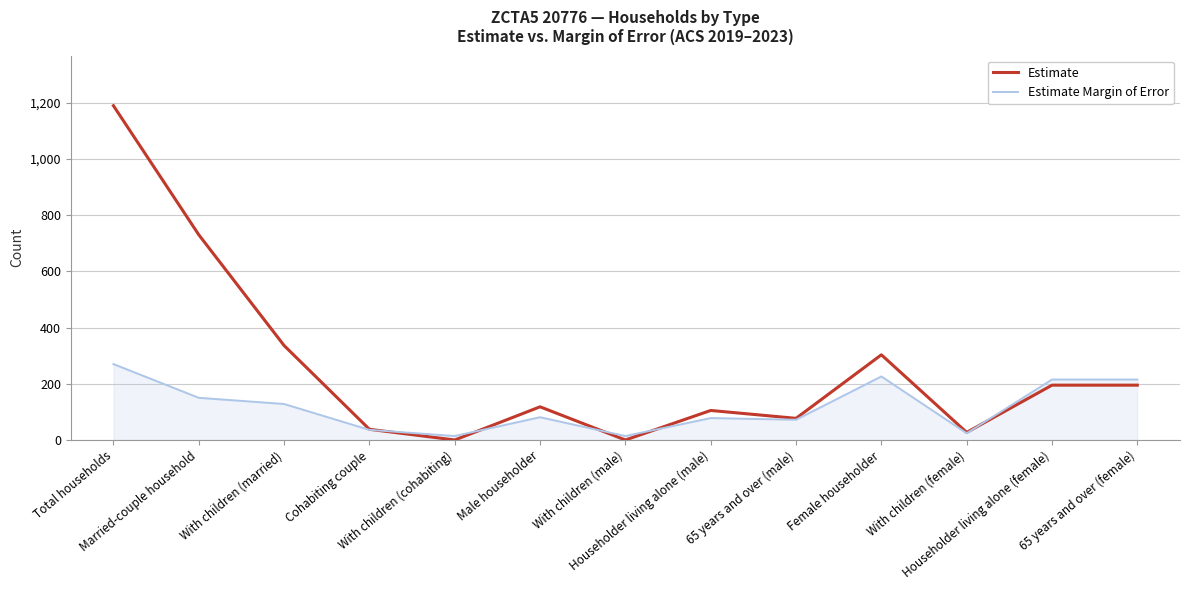

Which series has the largest range (max minus min)?

Estimate